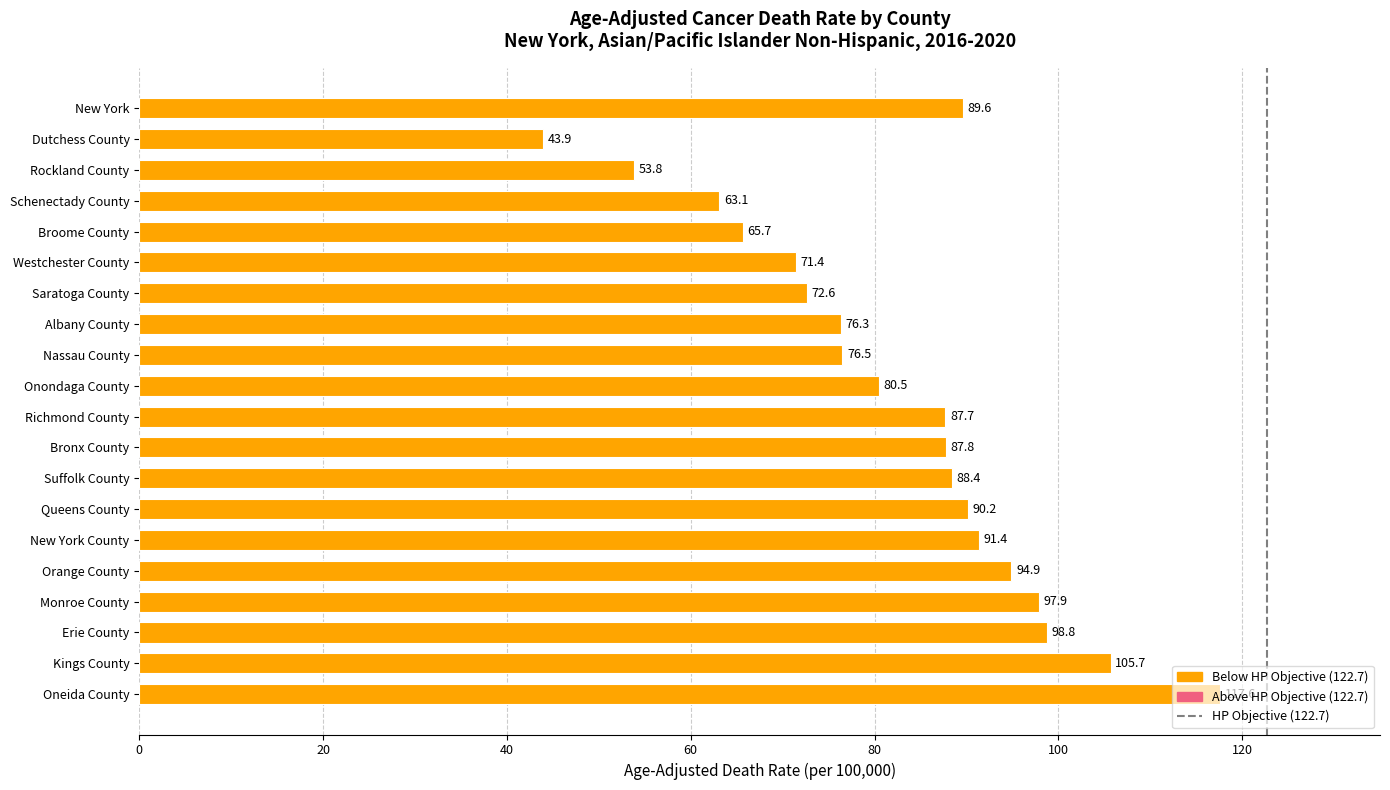

What is the greatest value displayed?

117.6